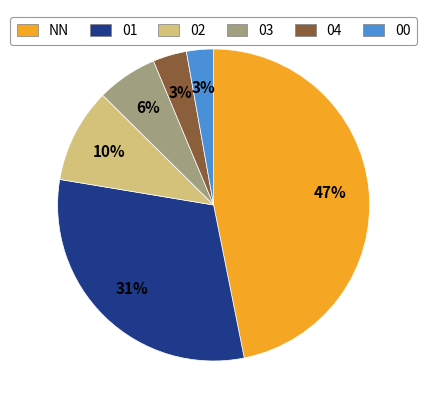

To the nearest percent, what is the difference between the 03 and 04 slice percentages?

3%